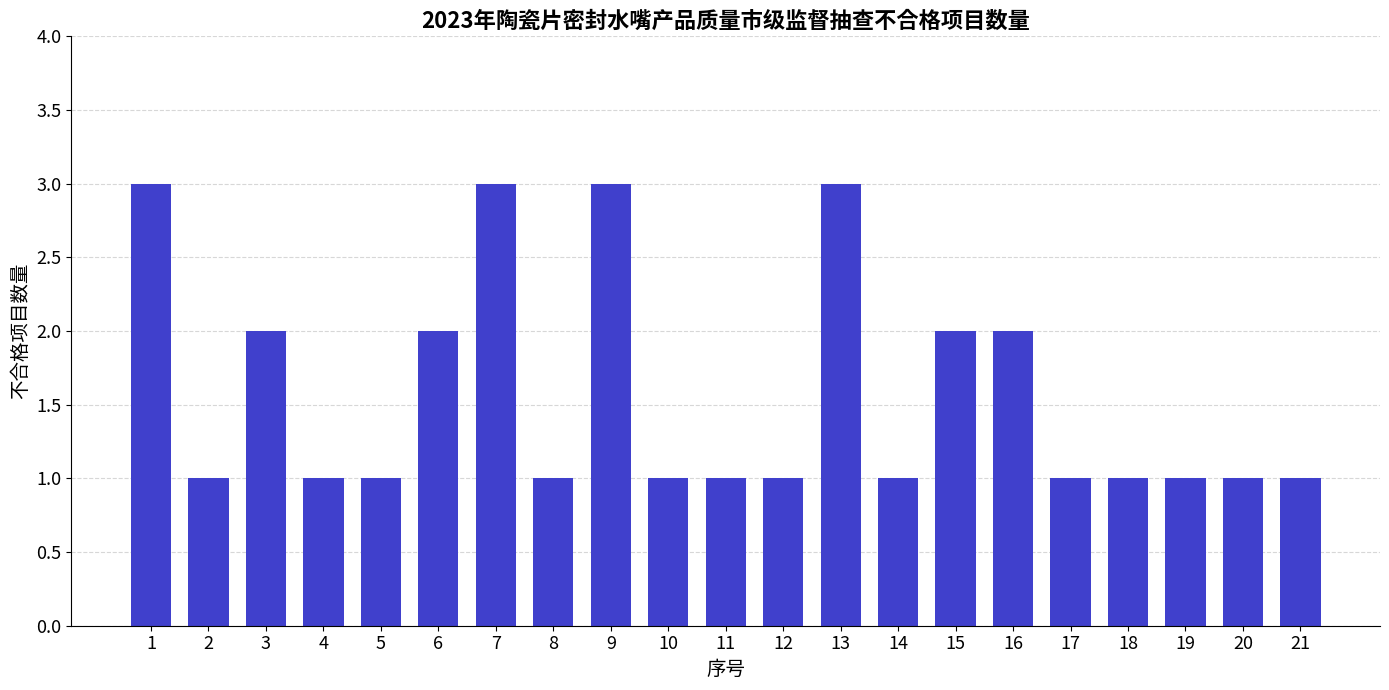

What is the greatest value displayed?

3